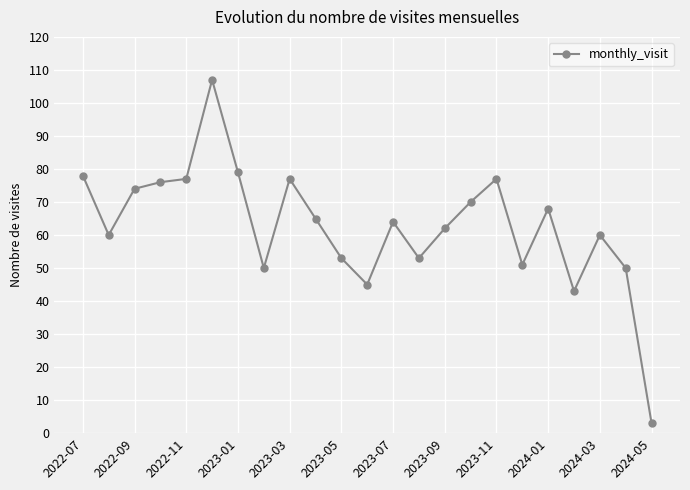

What is the value of the 23rd point from the left?

3